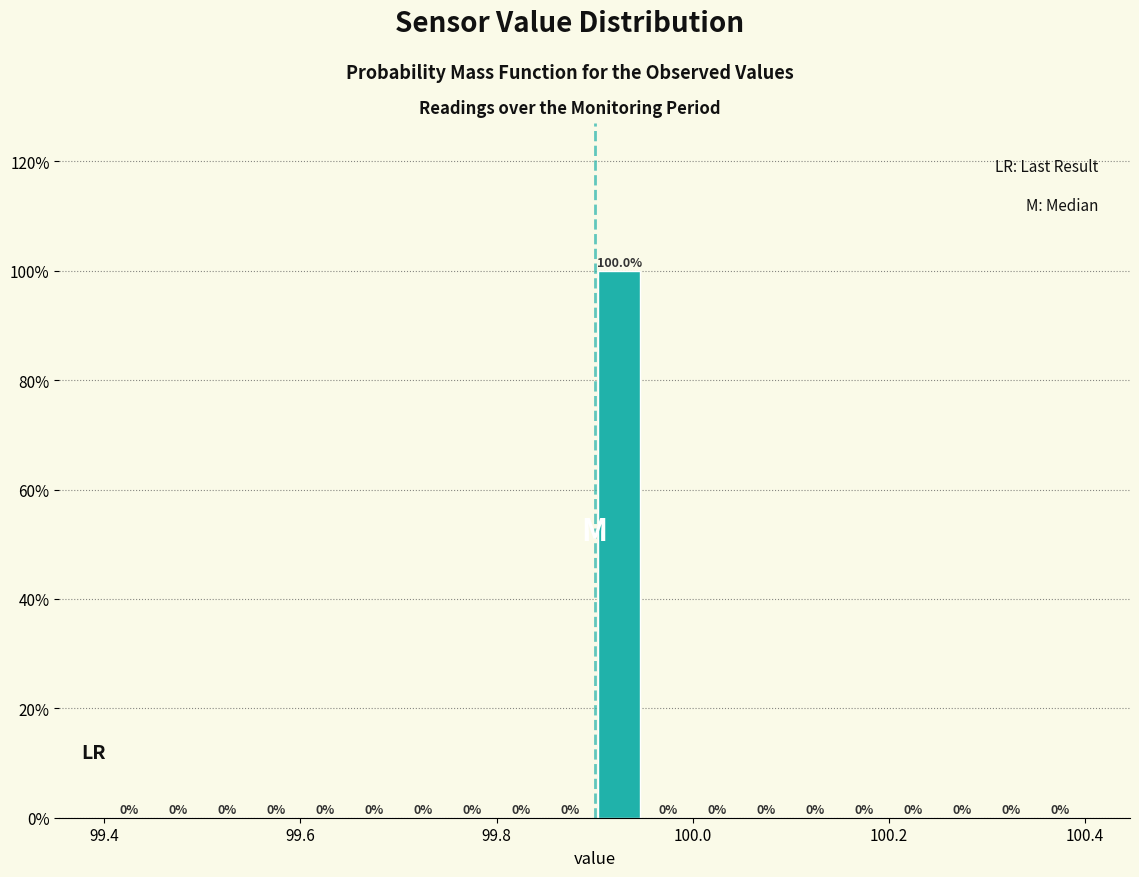

Around what value on the x-axis is the tallest bar? Give the approximate position of its centre, as read against the axis.

99.92